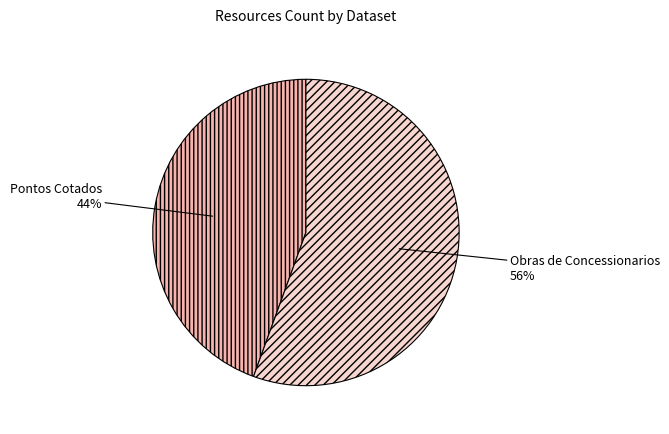

Combined, do Obras de Concessionarios and Pontos Cotados account for over 50%?

Yes